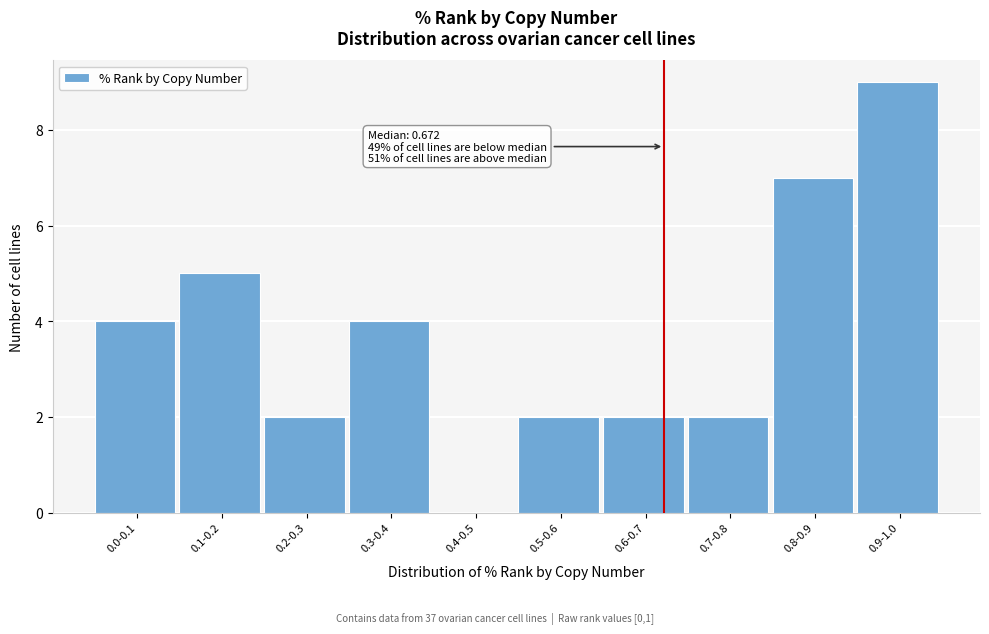

Reading left to right, extract all data points from this chart.

0.0-0.1=4	0.1-0.2=5	0.2-0.3=2	0.3-0.4=4	0.4-0.5=0	0.5-0.6=2	0.6-0.7=2	0.7-0.8=2	0.8-0.9=7	0.9-1.0=9